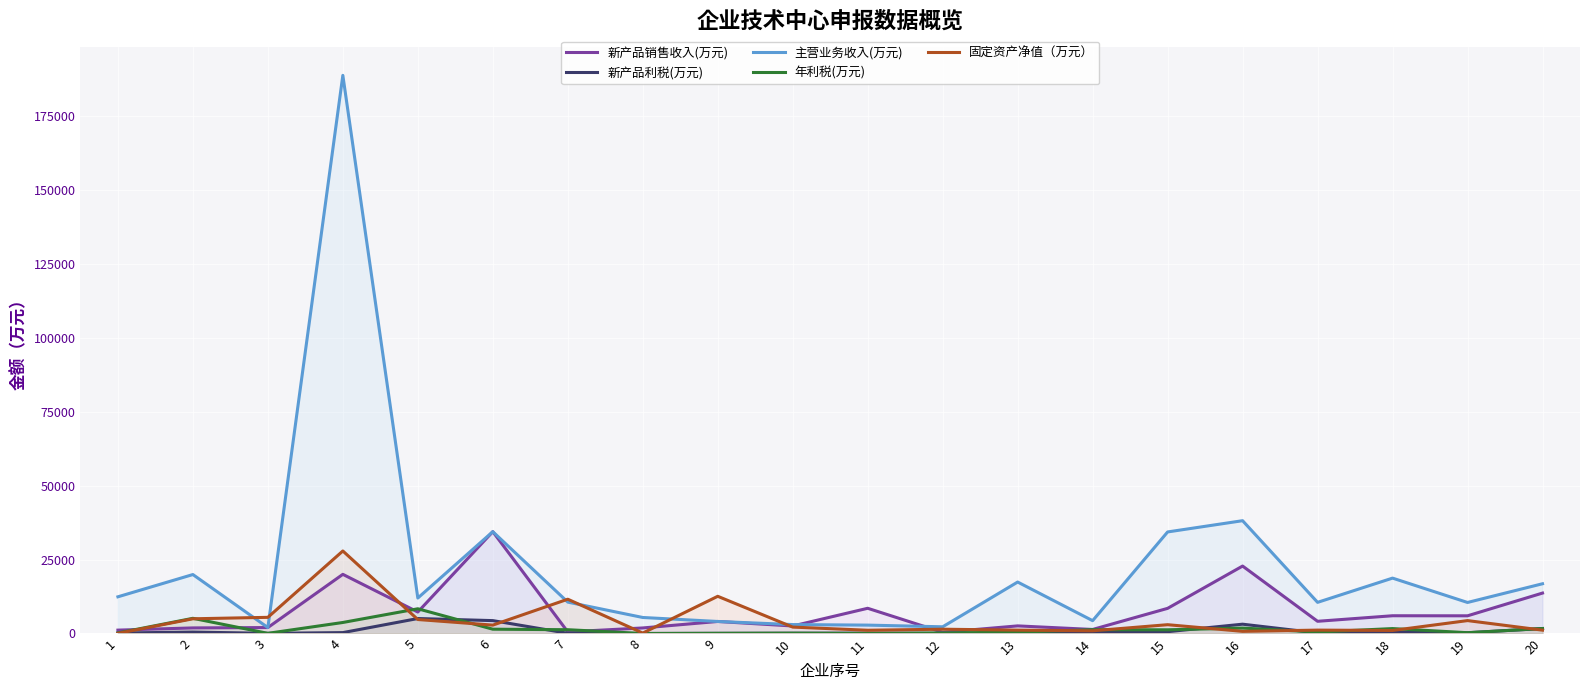

What is the average value of the 新产品利税(万元) series?

879.3